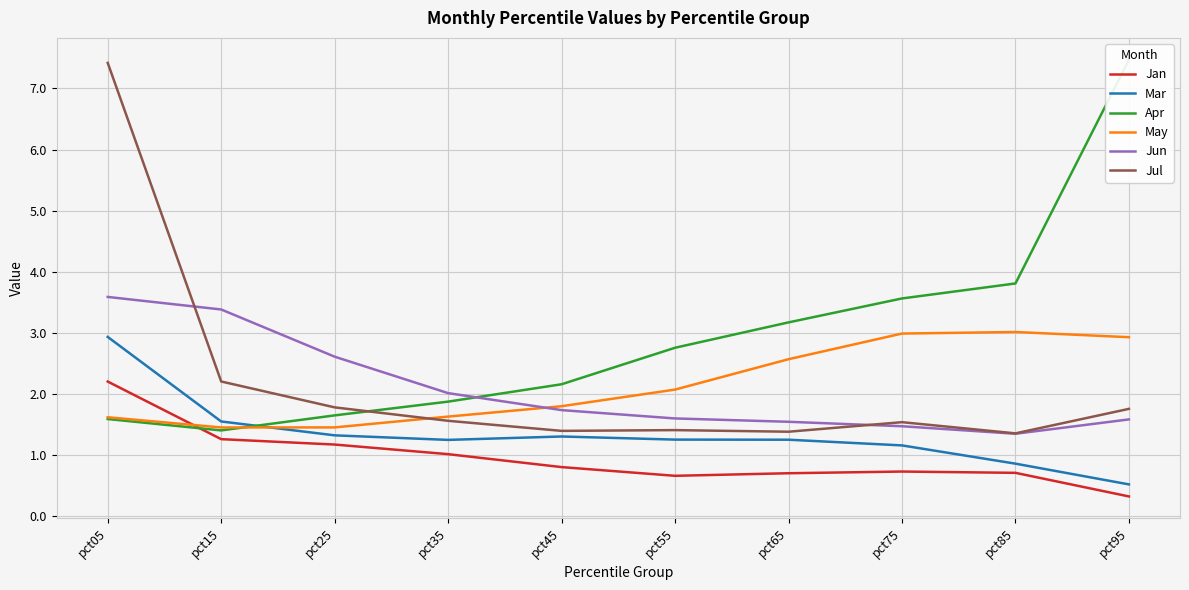

What is the value of the Apr point at the 10th from the left?

7.5